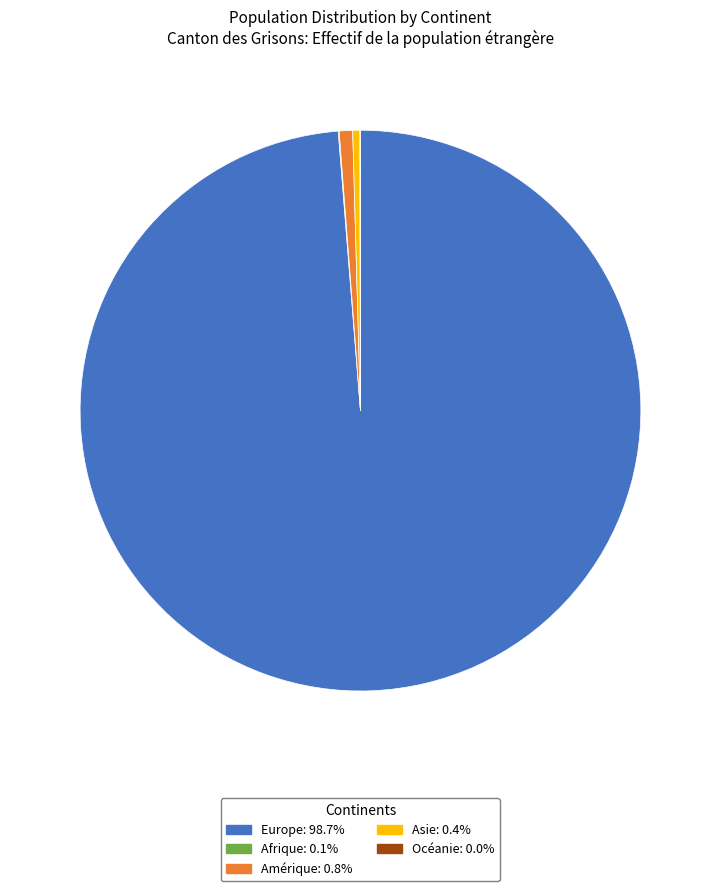

True or false: Europe accounts for 89% of the total.

False